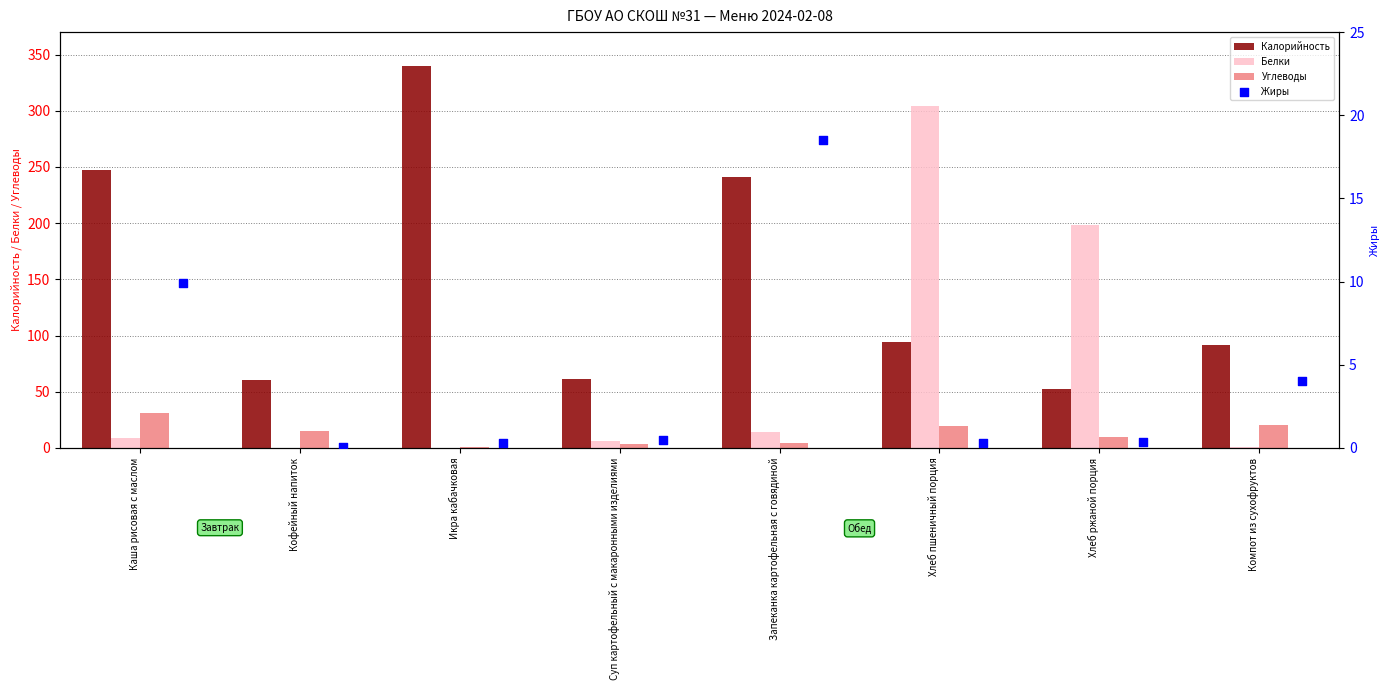

Is the value of Углеводы at Хлеб пшеничный порция greater than the value of Белки at Суп картофельный с макаронными изделиями?

Yes